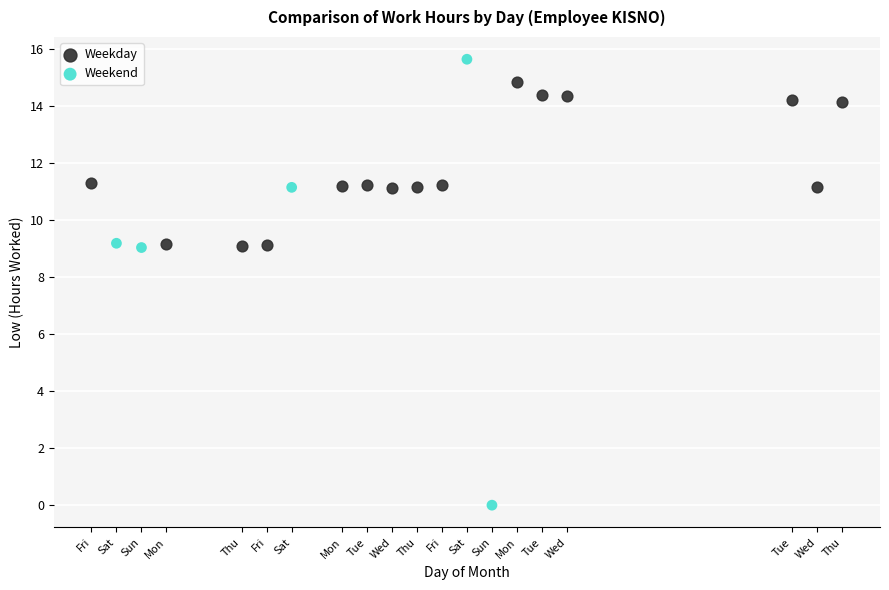

What are all the series names shown in the legend?

Weekday, Weekend